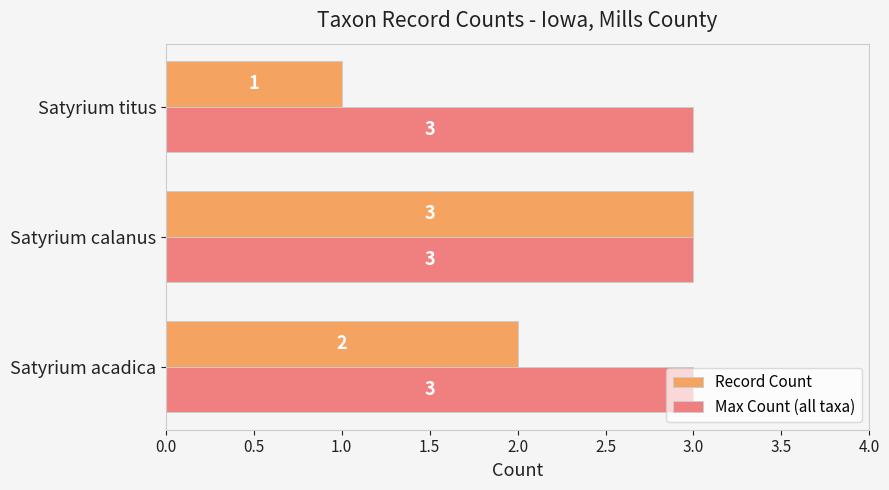

What is the minimum value for Record Count?

1